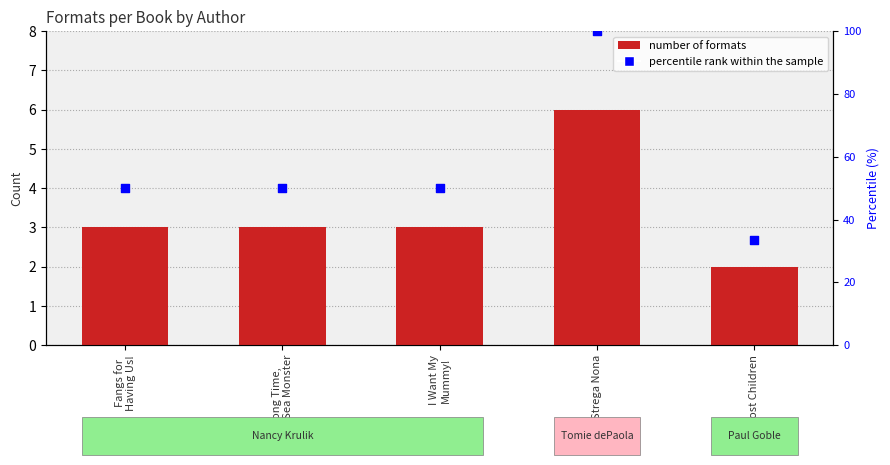

What is the total value across all series at Long Time,
No Sea Monster?

53.0